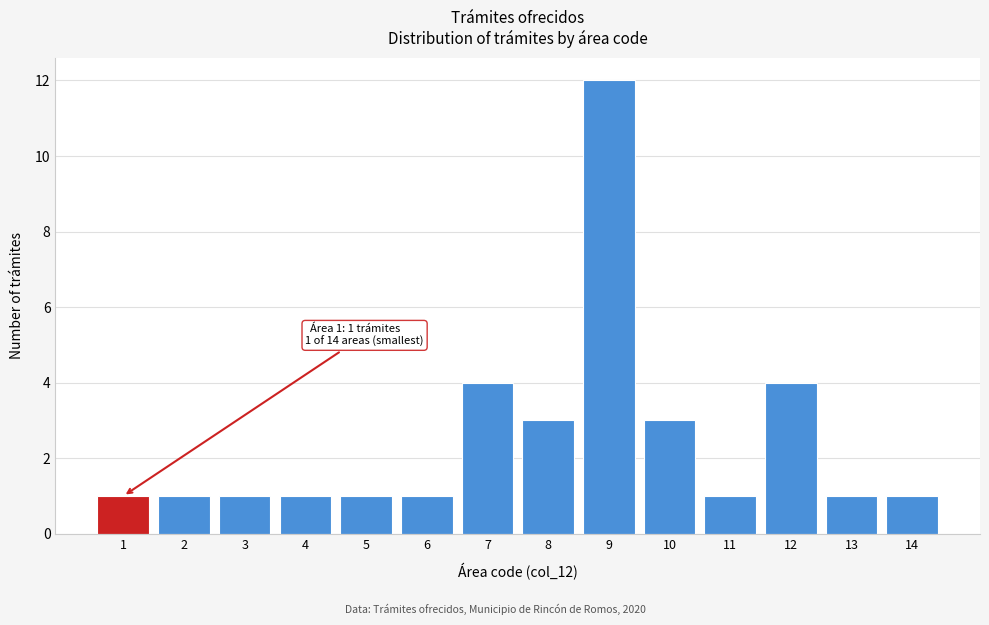

Reading left to right, transcribe all the data shown in this chart.

1	1	1	1	1	1	4	3	12	3	1	4	1	1